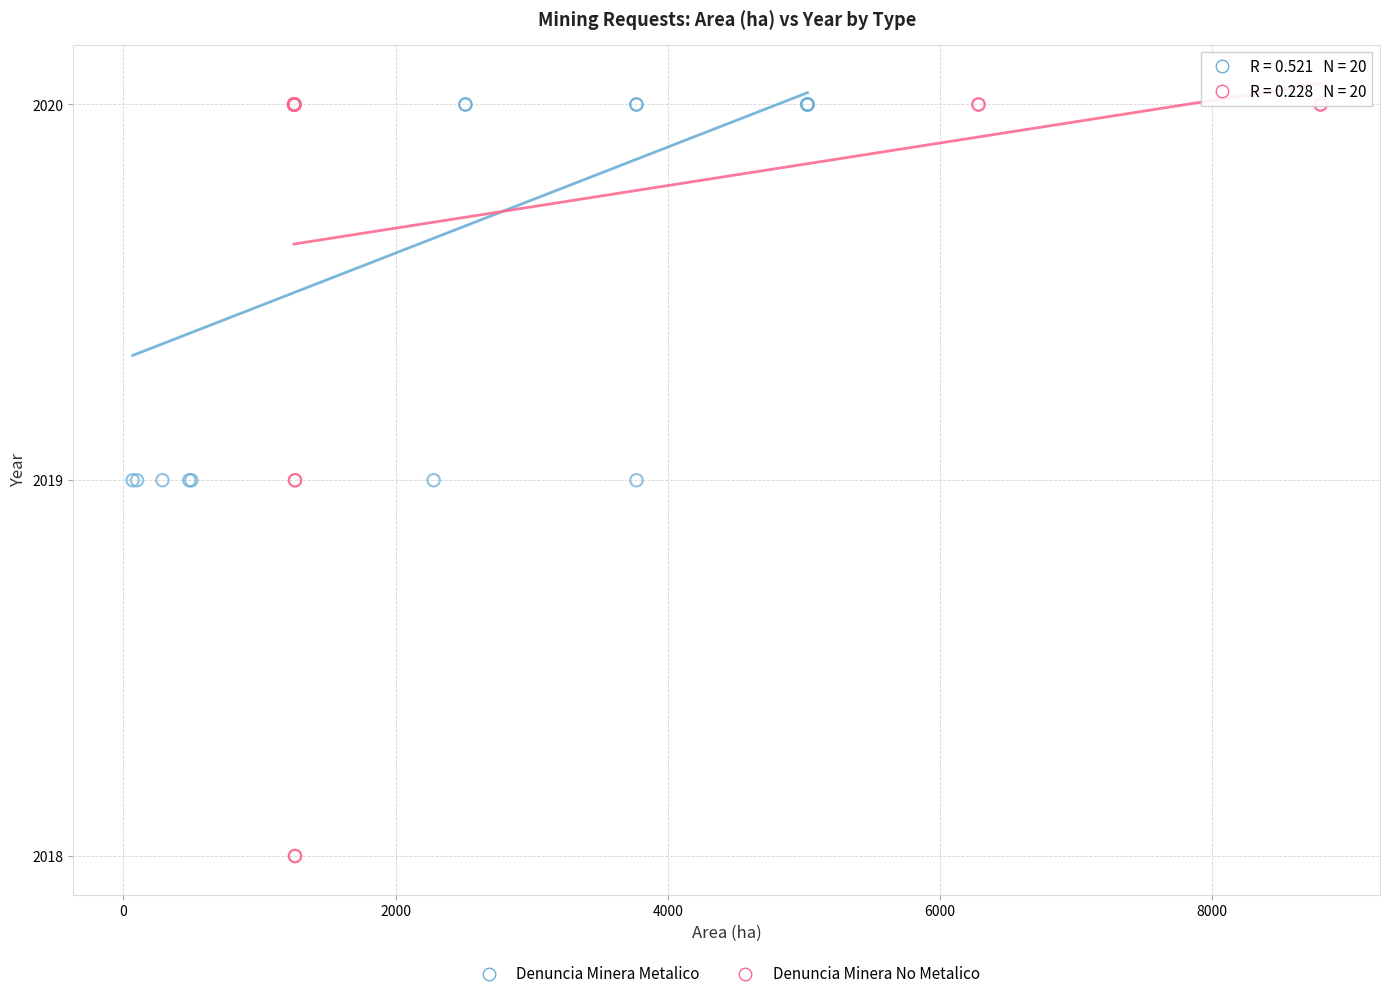

Which series has the widest spread of Y values?

Denuncia Minera No Metalico